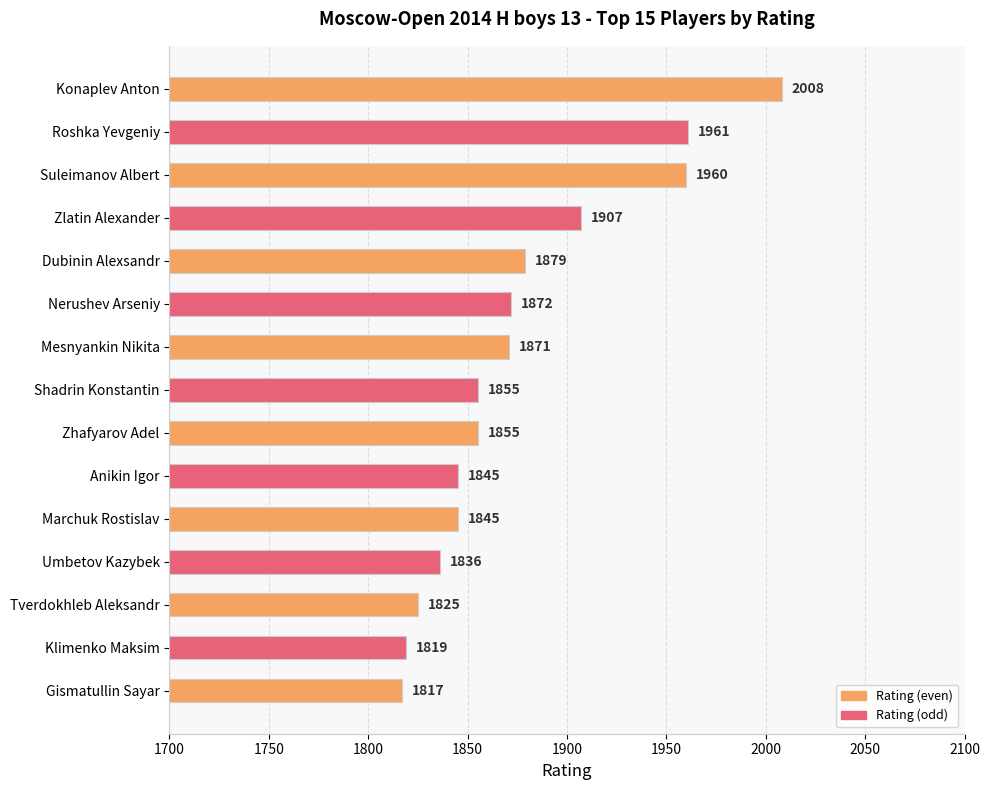

True or false: the data shows 1819 at Klimenko Maksim.

True